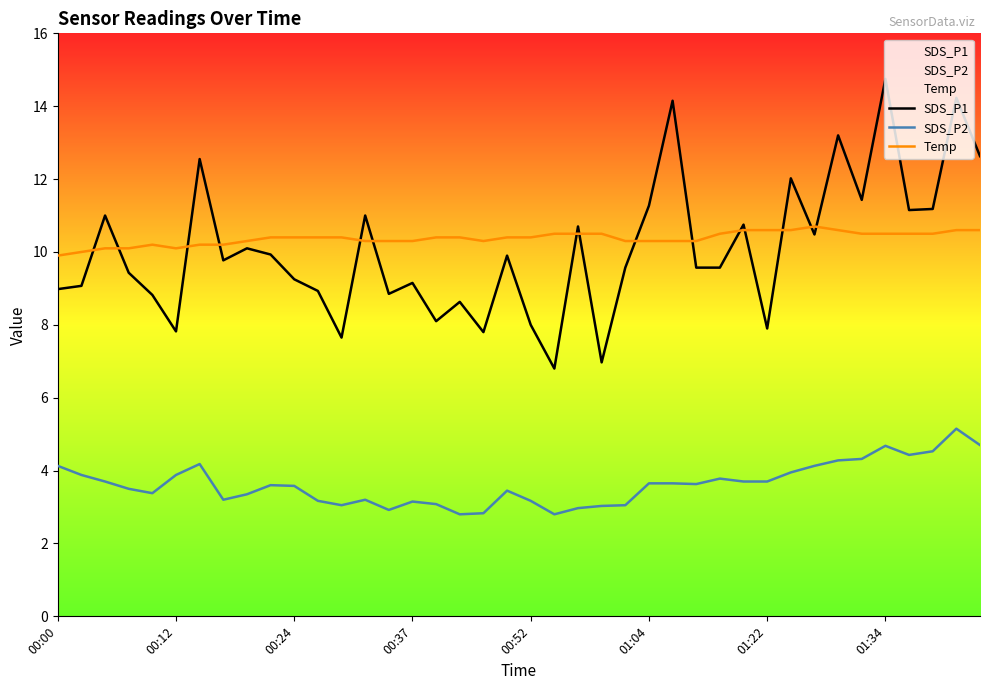

True or false: SDS_P1 and SDS_P2 intersect in this chart.

False